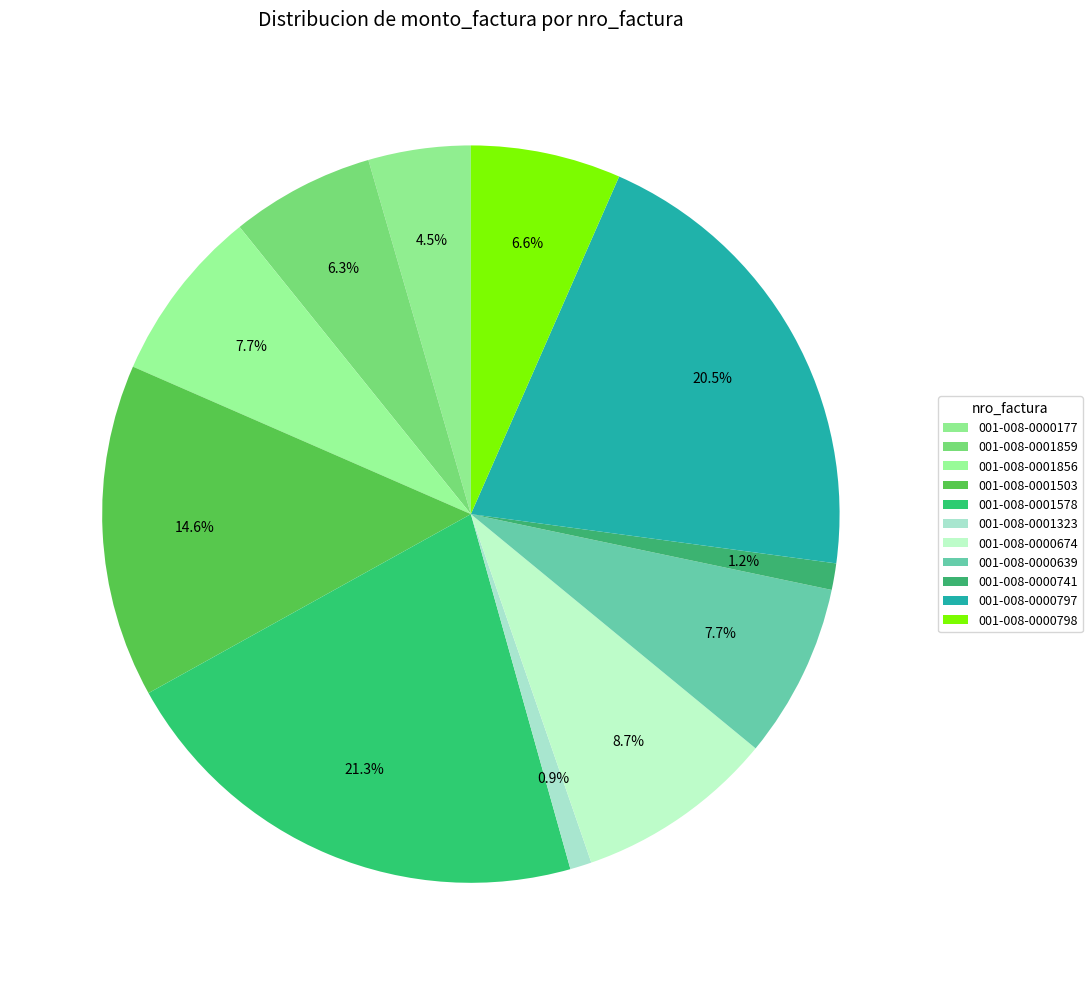

How many slices are in this pie chart?

11